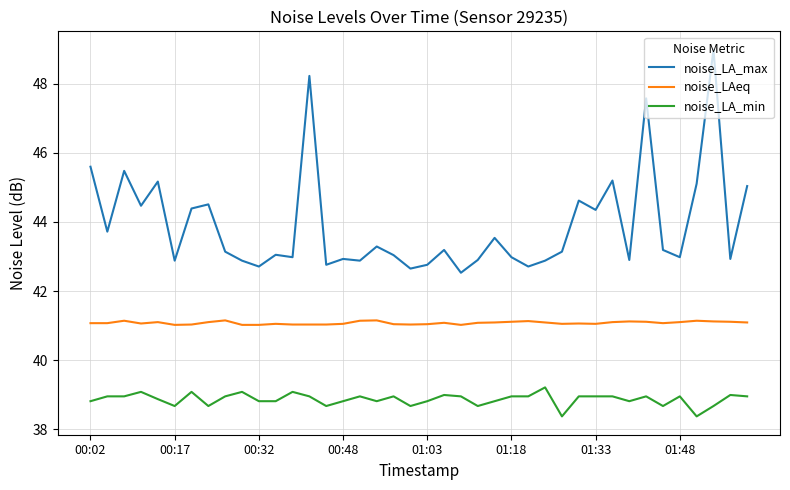

What are all the series names shown in the legend?

noise_LA_max, noise_LAeq, noise_LA_min